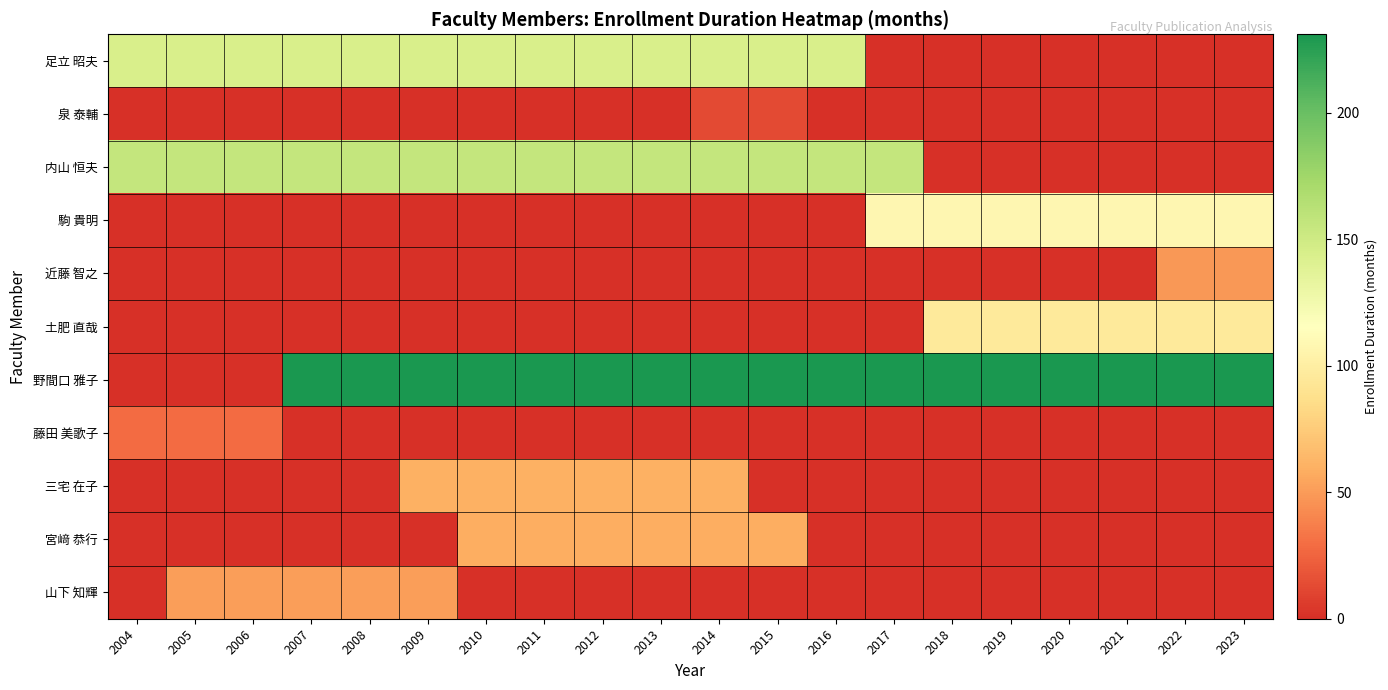

At how many categories does at least one series exceed 175?

17